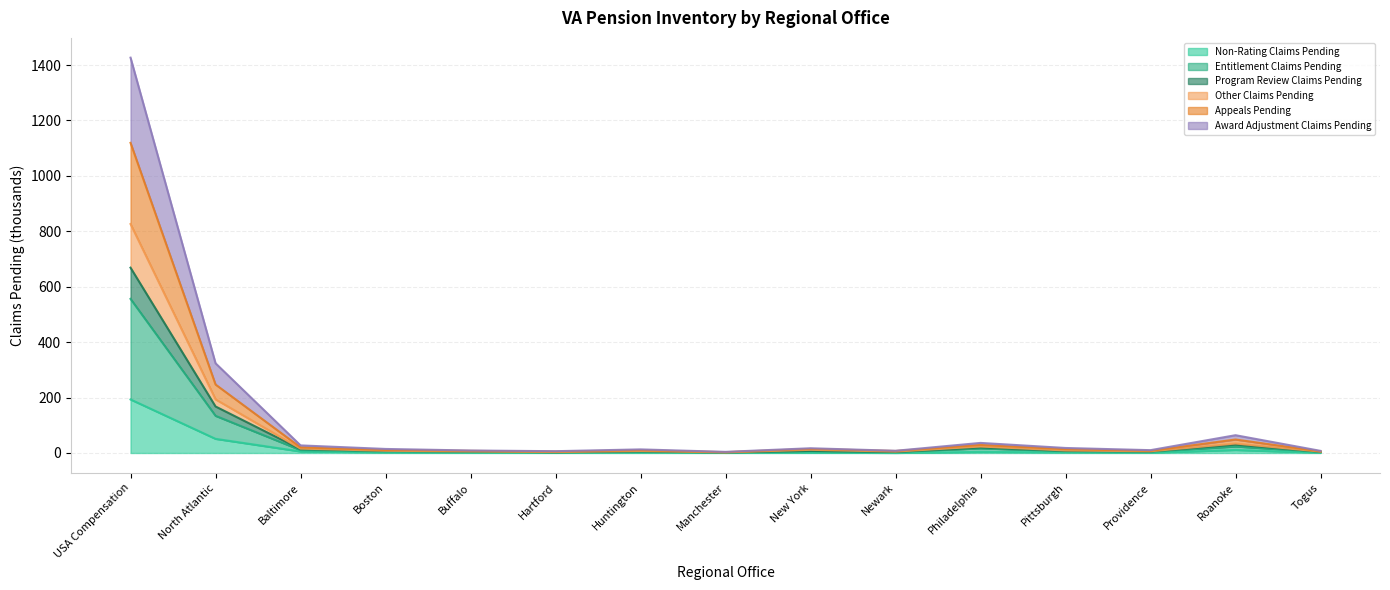

Does the chart display data point markers on the line(s)?

No